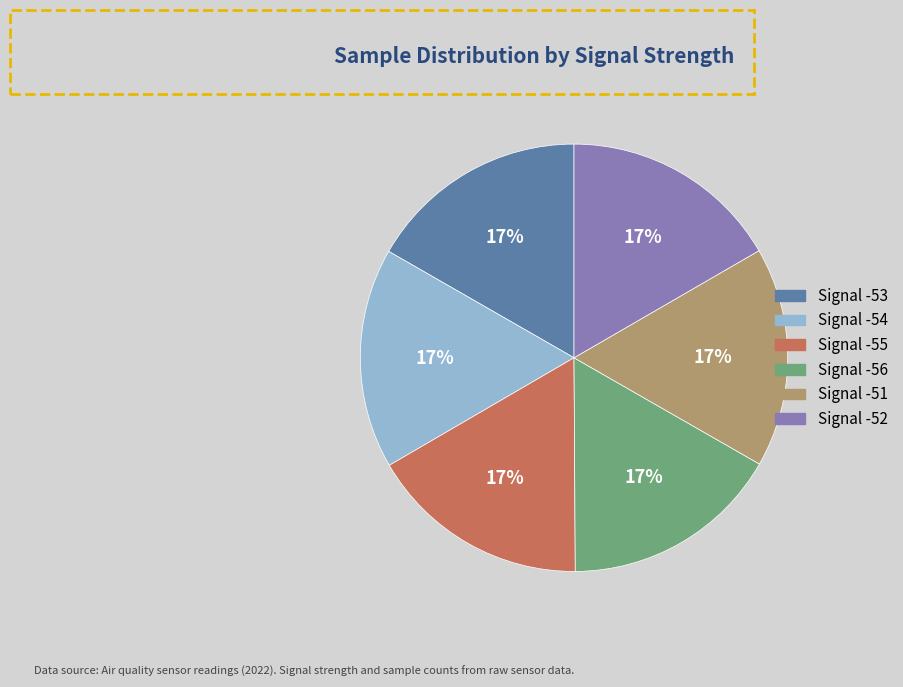

Does any single category account for the majority?

No